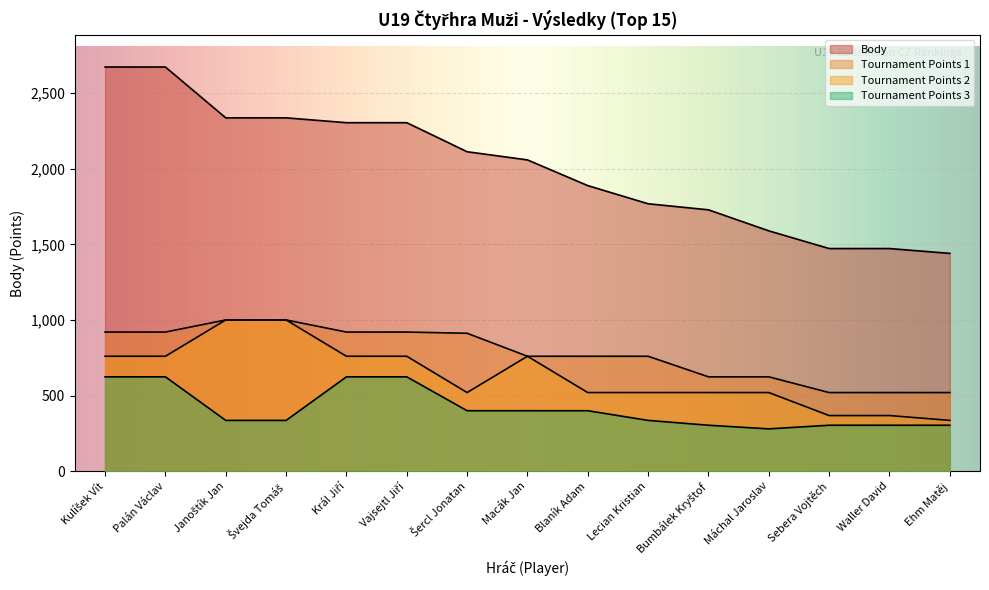

What is the difference between the Tournament Points 2 values at Sebera Vojtěch and Ehm Matěj?

32